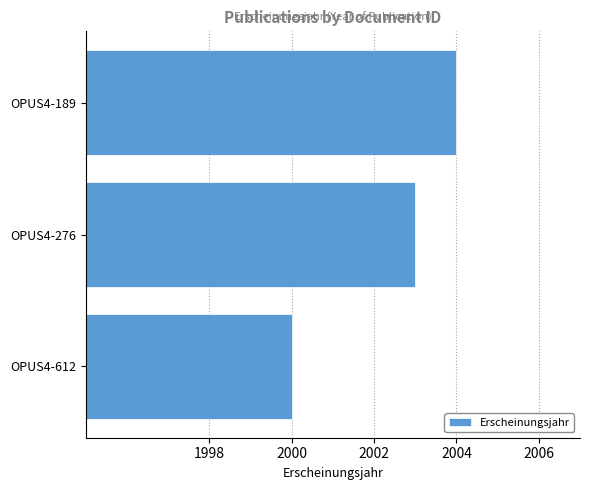

How many values are below 2003?

1